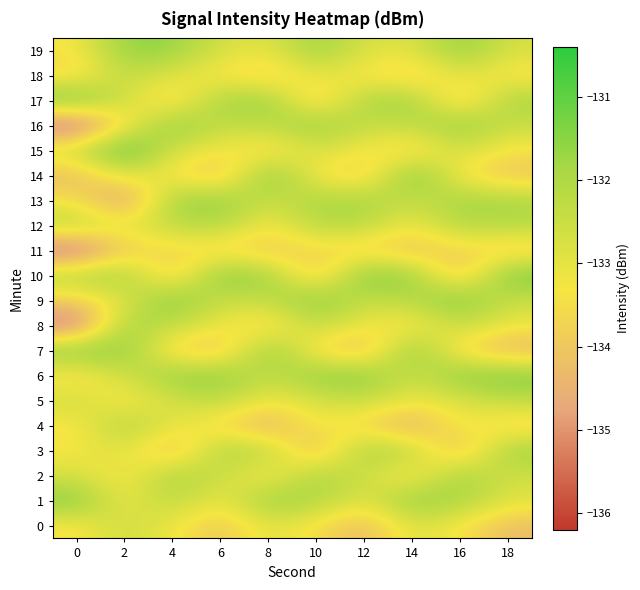

Reading left to right, extract all data points from this chart.

0: 0=-133.5	2=-132.5	4=-133.2	6=-134.1	8=-132.9	10=-133.5	12=-134.4	14=-132.8	16=-133.4	18=-134.3
1: 0=-131.2	2=-133.3	4=-132.1	6=-133.3	8=-131.5	10=-132.0	12=-133.0	14=-131.4	16=-131.9	18=-132.9
2: 0=-132.8	2=-133.5	4=-131.8	6=-132.5	8=-133.6	10=-131.8	12=-132.6	14=-133.7	16=-131.7	18=-132.7
3: 0=-133.3	2=-132.8	4=-134.5	6=-131.9	8=-132.1	10=-134.6	12=-131.7	14=-132.2	16=-134.5	18=-131.6
4: 0=-133.5	2=-131.8	4=-133.0	6=-133.7	8=-134.7	10=-133.1	12=-133.8	14=-134.8	16=-133.0	18=-133.9
5: 0=-132.5	2=-133.6	4=-132.7	6=-132.2	8=-133.2	10=-132.8	12=-132.4	14=-133.1	16=-132.9	18=-132.3
6: 0=-133.7	2=-132.6	4=-131.5	6=-131.4	8=-132.5	10=-131.4	12=-131.3	14=-132.7	16=-131.3	18=-131.2
7: 0=-131.3	2=-131.5	4=-133.9	6=-134.3	8=-131.3	10=-133.7	12=-134.5	14=-131.2	16=-133.8	18=-134.6
8: 0=-135.8	2=-131.7	4=-132.4	6=-133.1	8=-133.9	10=-132.3	12=-133.2	14=-133.6	16=-132.4	18=-133.1
9: 0=-133.8	2=-133.0	4=-131.1	6=-132.6	8=-132.3	10=-131.2	12=-132.5	14=-132.1	16=-131.1	18=-132.6
10: 0=-132.0	2=-131.7	4=-134.2	6=-131.2	8=-131.7	10=-134.3	12=-131.1	14=-131.6	16=-134.4	18=-131.0
11: 0=-136.0	2=-133.9	4=-133.6	6=-133.8	8=-134.1	10=-133.6	12=-133.9	14=-134.2	16=-133.7	18=-134.0
12: 0=-132.1	2=-133.0	4=-132.3	6=-132.0	8=-133.4	10=-132.1	12=-132.2	14=-133.3	16=-132.0	18=-132.1
13: 0=-133.4	2=-135.2	4=-131.7	6=-131.5	8=-132.6	10=-131.9	12=-131.8	14=-132.5	16=-131.8	18=-131.9
14: 0=-134.4	2=-132.8	4=-133.4	6=-134.4	8=-131.1	10=-133.4	12=-134.1	14=-131.0	16=-133.5	18=-134.2
15: 0=-132.5	2=-130.4	4=-132.8	6=-133.2	8=-133.8	10=-132.7	12=-133.3	14=-133.9	16=-132.6	18=-133.4
16: 0=-136.1	2=-133.6	4=-131.3	6=-132.4	8=-132.2	10=-131.5	12=-132.4	14=-132.3	16=-131.4	18=-132.5
17: 0=-131.0	2=-132.6	4=-134.0	6=-131.8	8=-131.6	10=-134.2	12=-131.9	14=-131.7	16=-134.3	18=-131.8
18: 0=-133.8	2=-132.3	4=-132.9	6=-133.5	8=-134.0	10=-132.9	12=-133.5	14=-134.0	16=-132.8	18=-133.6
19: 0=-133.3	2=-131.5	4=-131.6	6=-132.7	8=-133.0	10=-131.6	12=-132.8	14=-132.9	16=-131.5	18=-132.7